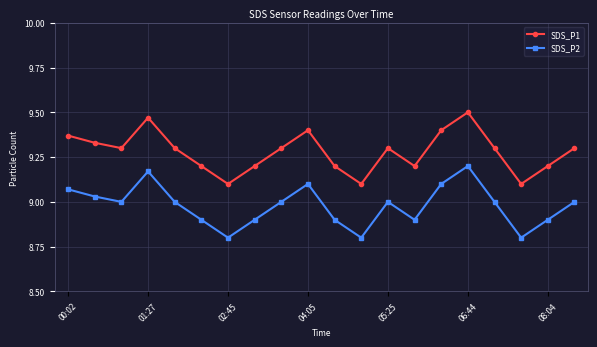

True or false: SDS_P2 and SDS_P1 cross at least once.

False